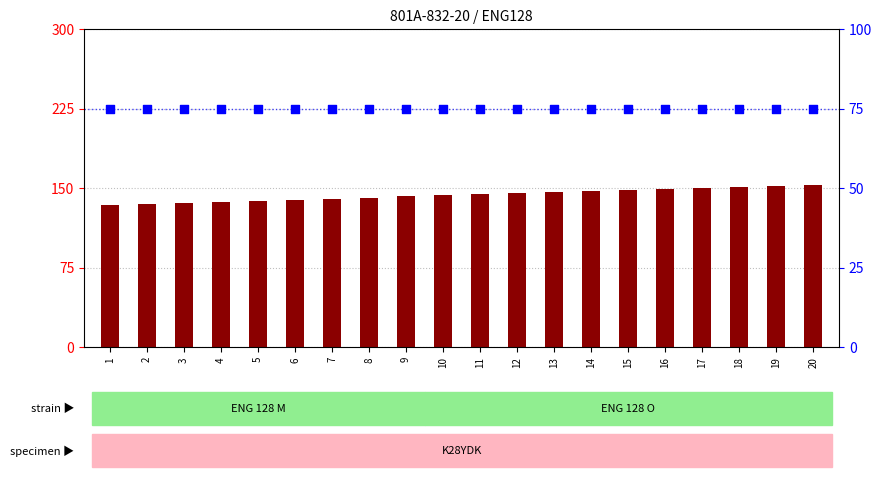

At how many categories does at least one series exceed 75?

20